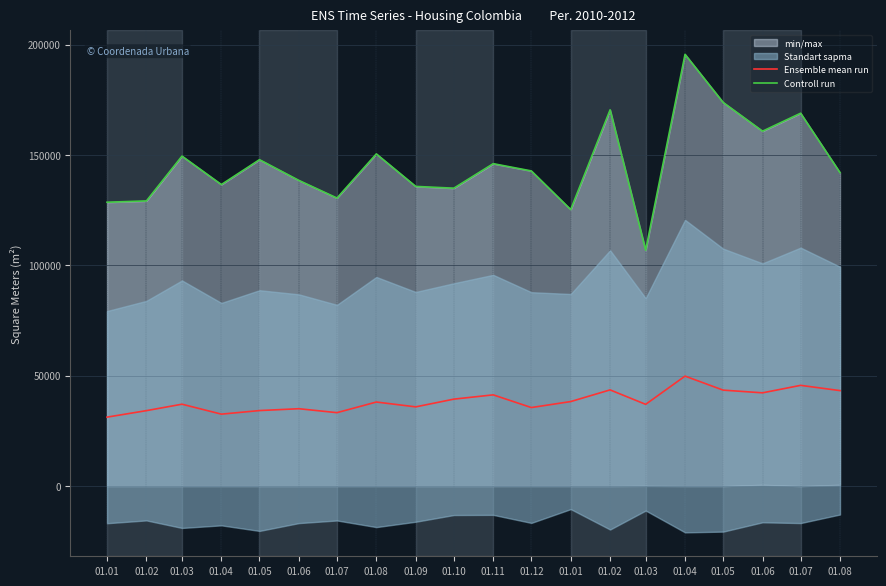

Reading left to right, transcribe all the data shown in this chart.

Ensemble mean run: 01.01=31260.3	01.02=34205.3	01.03=37125.3	01.04=32617.0	01.05=34237.3	01.06=35075.5	01.07=33288.7	01.08=38106.7	01.09=35917.0	01.10=39418.0	01.11=41358.7	01.12=35604.7	01.01=38319.7	01.02=43604.2	01.03=37055.7	01.04=49854.0	01.05=43498.8	01.06=42275.2	01.07=45665.5	01.08=43279.3
Controll run: 01.01=128641.0	01.02=129233.0	01.03=149541.0	01.04=136648.0	01.05=147919.0	01.06=138531.0	01.07=130537.0	01.08=150537.0	01.09=135807.0	01.10=135007.0	01.11=146114.0	01.12=142826.0	01.01=125311.0	01.02=170509.0	01.03=106894.0	01.04=195649.0	01.05=173864.0	01.06=160836.0	01.07=168973.0	01.08=142048.0